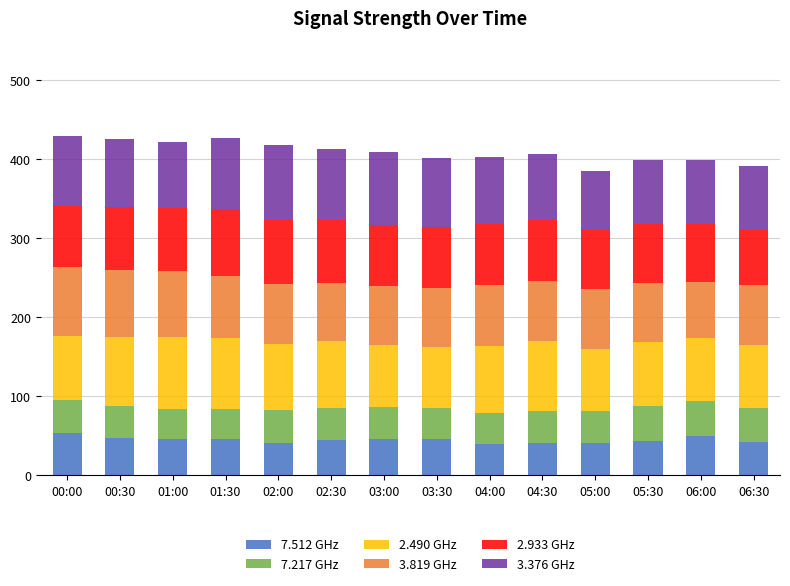

What is the total value across all series at 01:30?

427.3